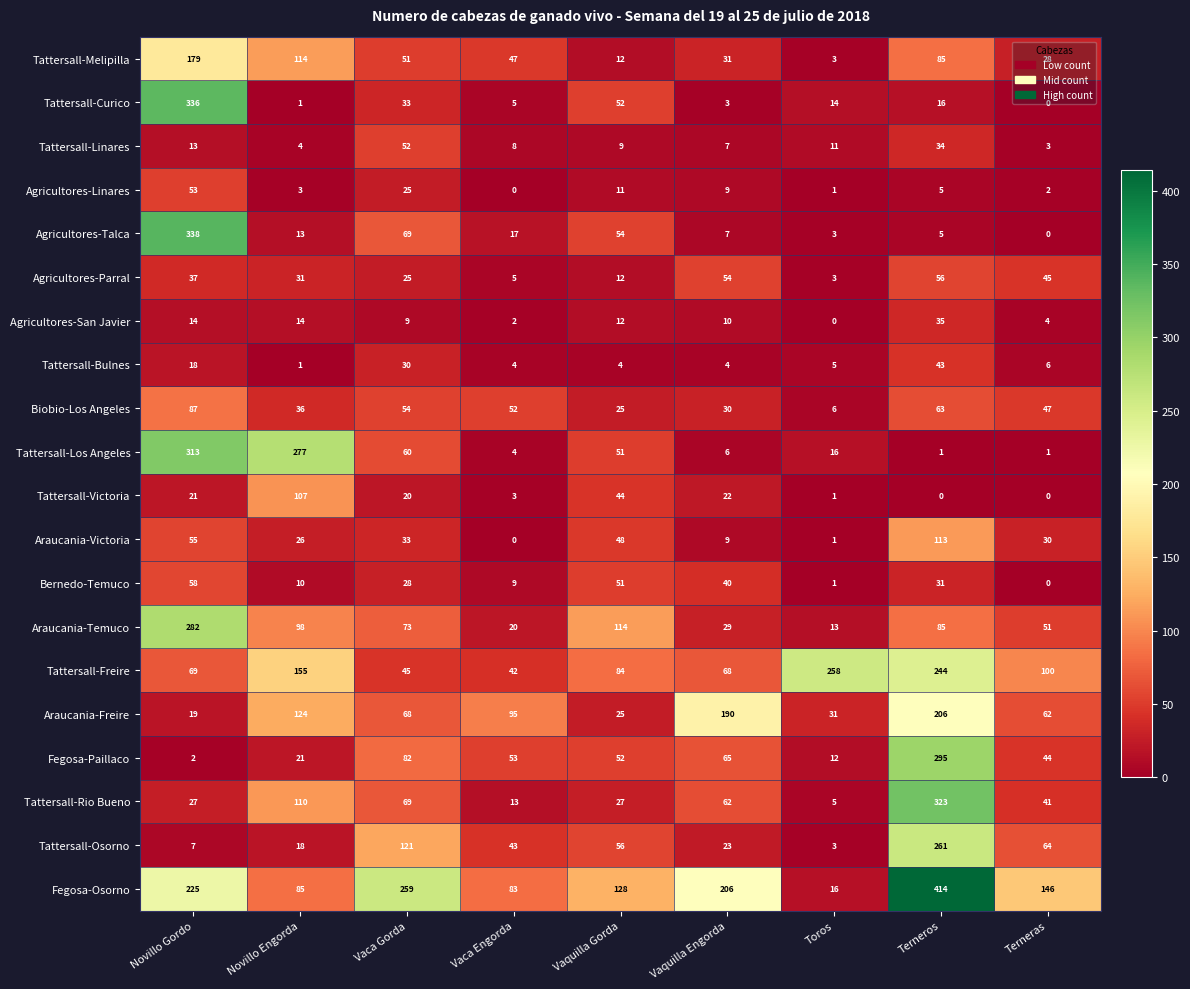

Rank the series by their maximum value, from highest to lowest.

Fegosa-Osorno, Agricultores-Talca, Tattersall-Curico, Tattersall-Rio Bueno, Tattersall-Los Angeles, Fegosa-Paillaco, Araucania-Temuco, Tattersall-Osorno, Tattersall-Freire, Araucania-Freire, Tattersall-Melipilla, Araucania-Victoria, Tattersall-Victoria, Biobio-Los Angeles, Bernedo-Temuco, Agricultores-Parral, Agricultores-Linares, Tattersall-Linares, Tattersall-Bulnes, Agricultores-San Javier